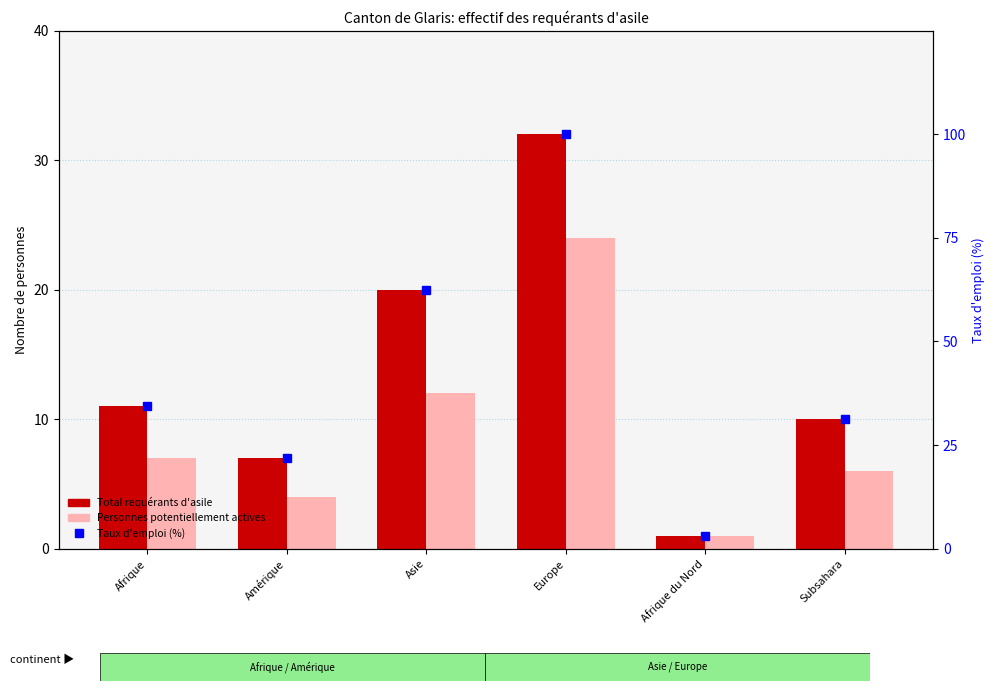

Where is Total requérants d'asile nearest to the value 16?

Asie